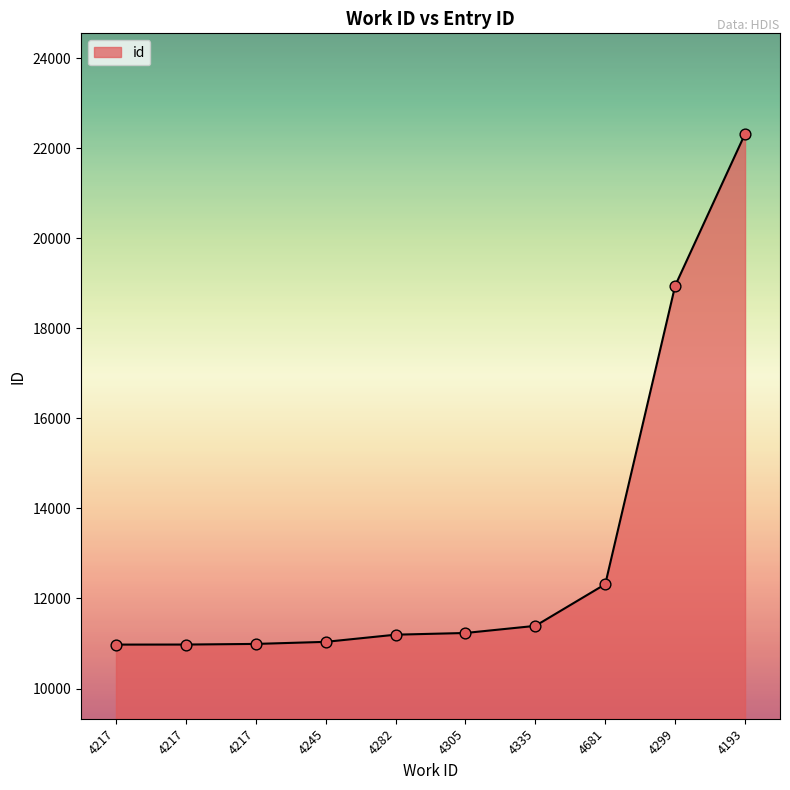

What is the ratio of the value at 4217 to the value at 4681?

0.9